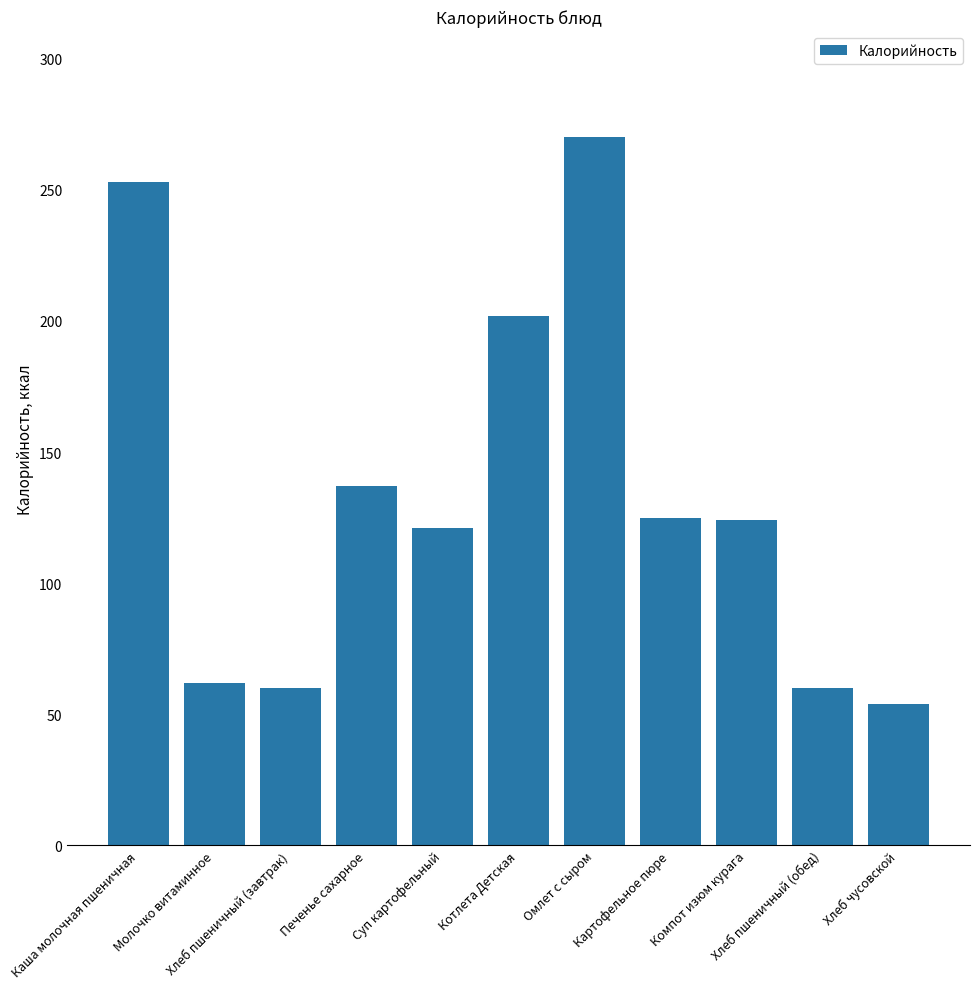

True or false: the data shows 433 at Каша молочная пшеничная.

False